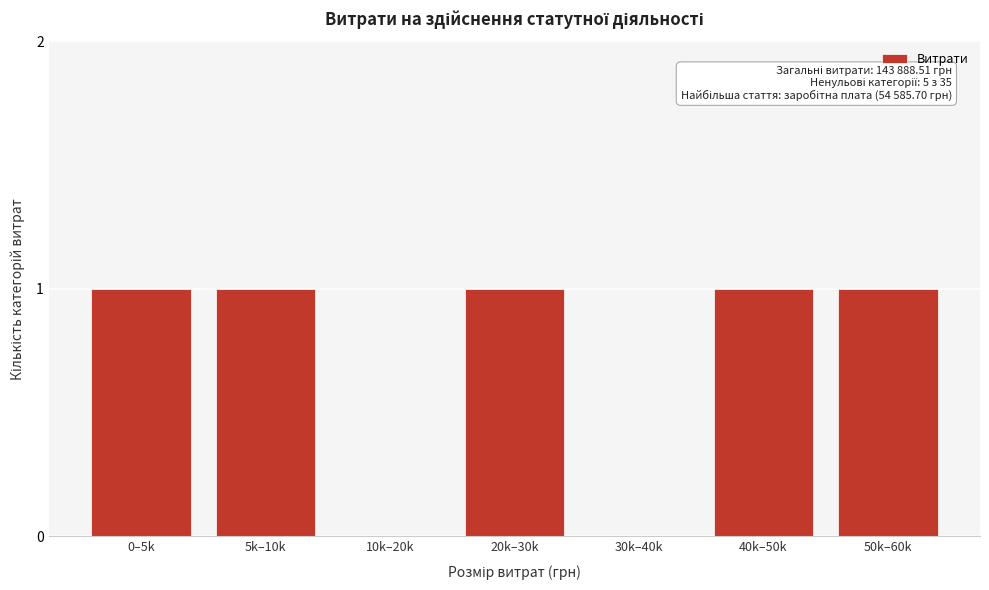

Reading left to right, list all the values displayed in this chart.

0–5k=1	5k–10k=1	10k–20k=0	20k–30k=1	30k–40k=0	40k–50k=1	50k–60k=1